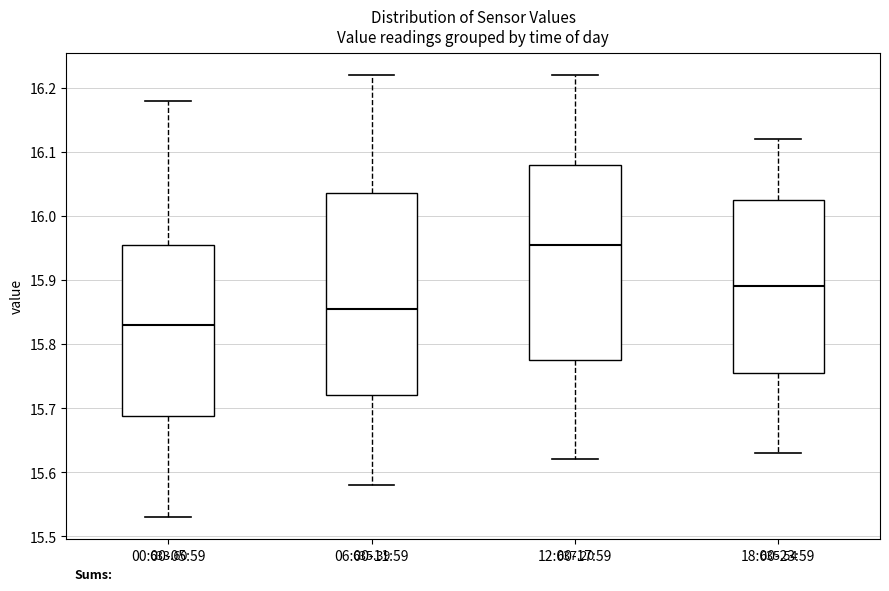

Reading left to right, read every box against the y-axis: the position of its median line, the range the box covers, and the ends of its whiskers. The values are not printed on the chart, so give them approximately, as read against the axis.

00:00-05:59: median 15.83, box 15.69 to 15.96, whiskers 15.53 to 16.18
06:00-11:59: median 15.86, box 15.72 to 16.04, whiskers 15.58 to 16.22
12:00-17:59: median 15.96, box 15.78 to 16.08, whiskers 15.62 to 16.22
18:00-23:59: median 15.89, box 15.76 to 16.03, whiskers 15.63 to 16.12